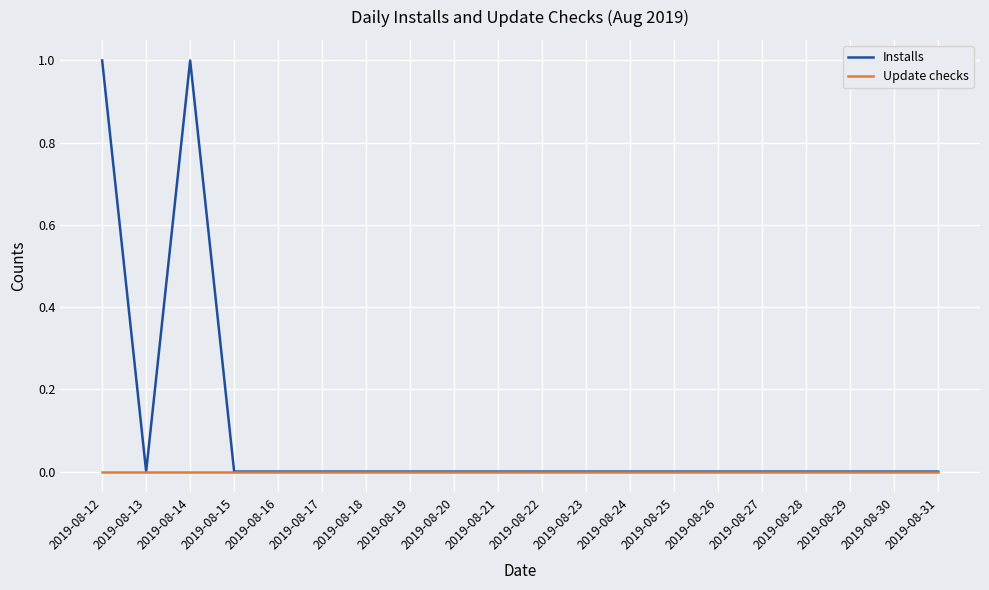

True or false: Installs has a value of 1 at 2019-08-20.

False